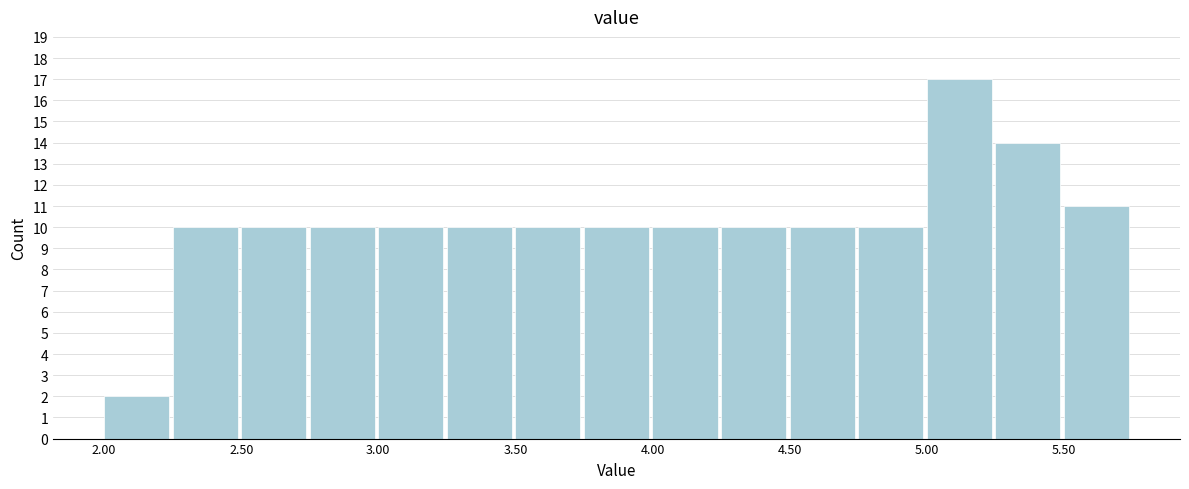

Over which range of the x-axis is the bar tallest?

5.00 to 5.25